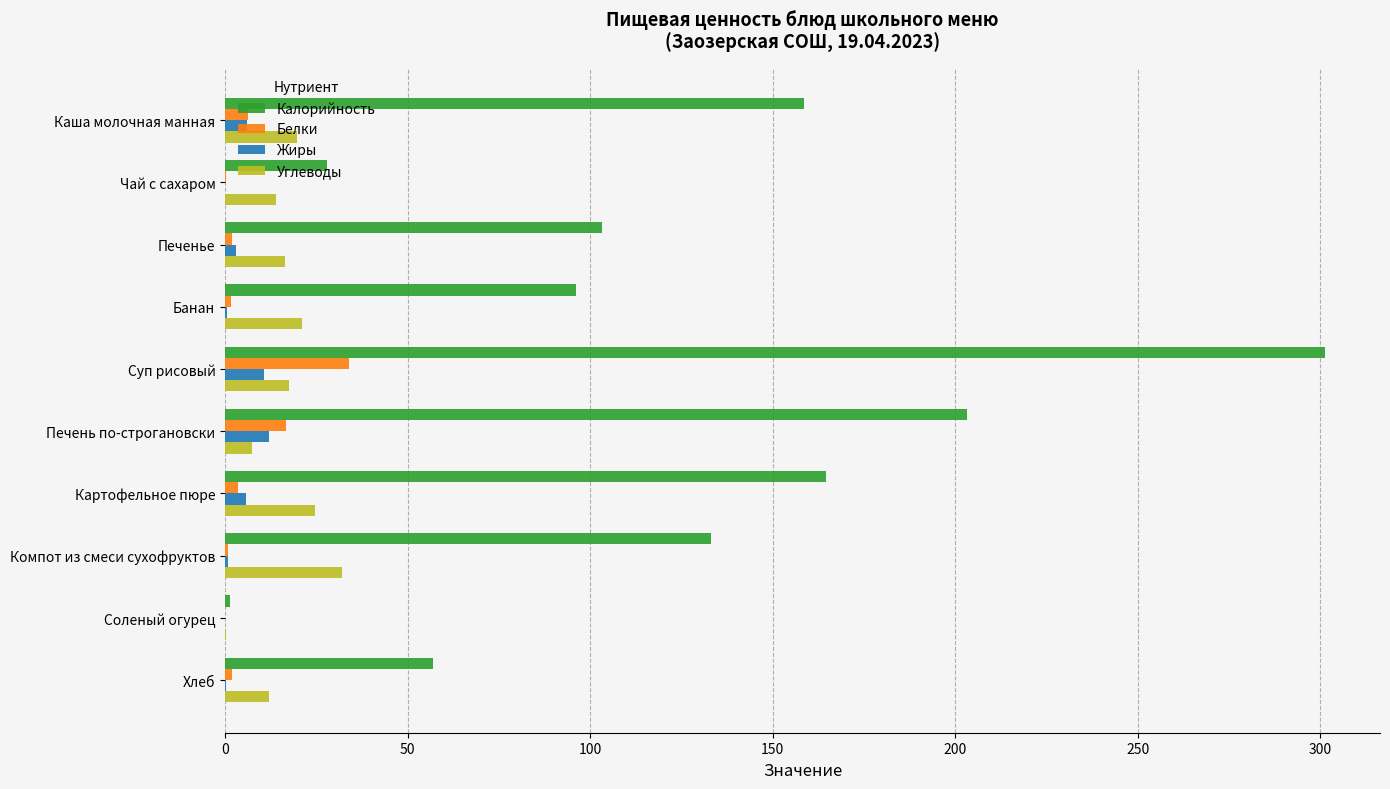

Which series has the largest total across all categories?

Калорийность